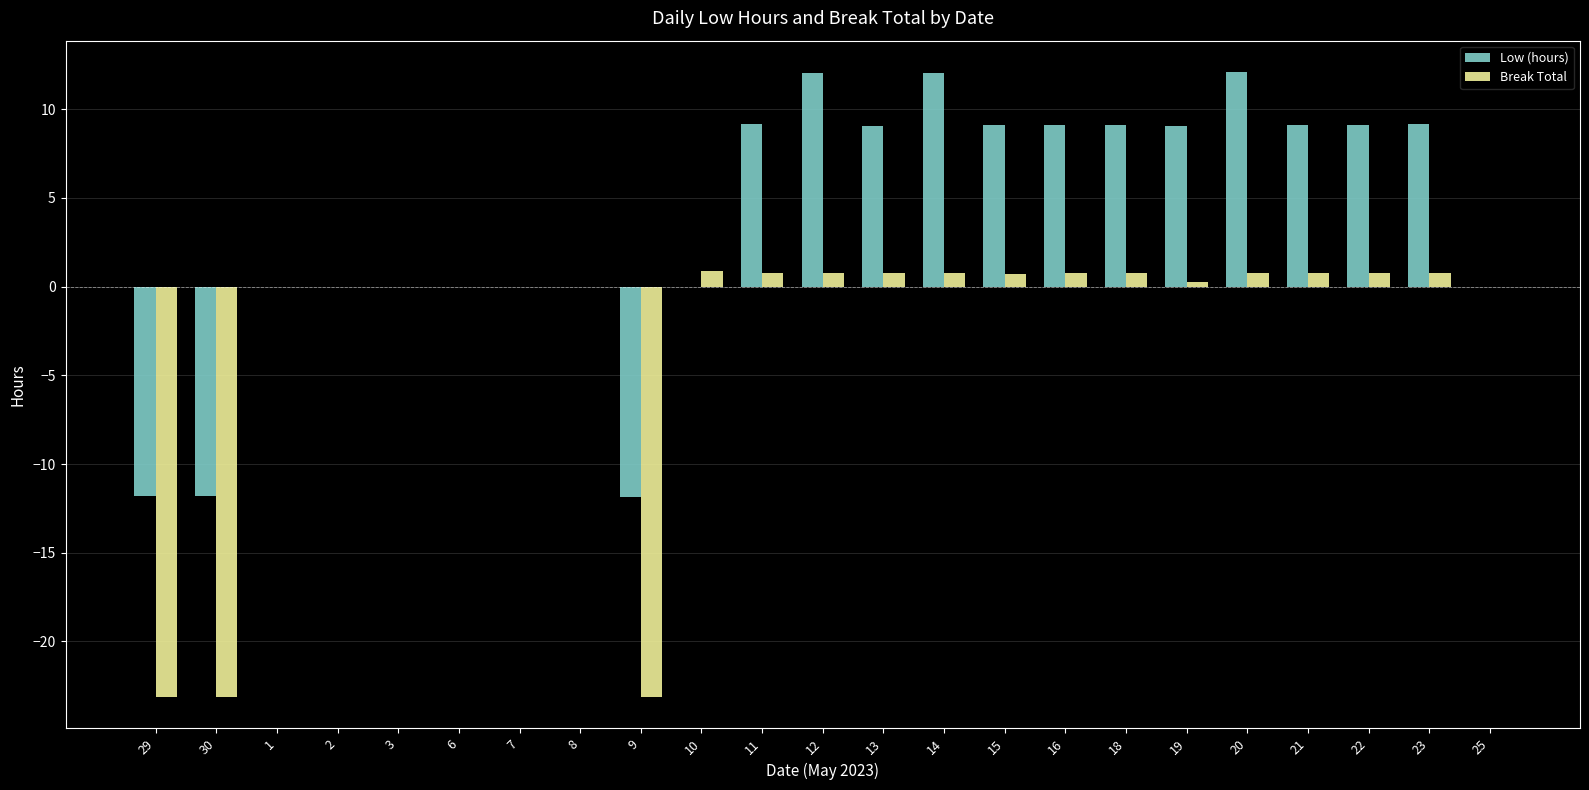

What is the greatest value displayed?

12.1